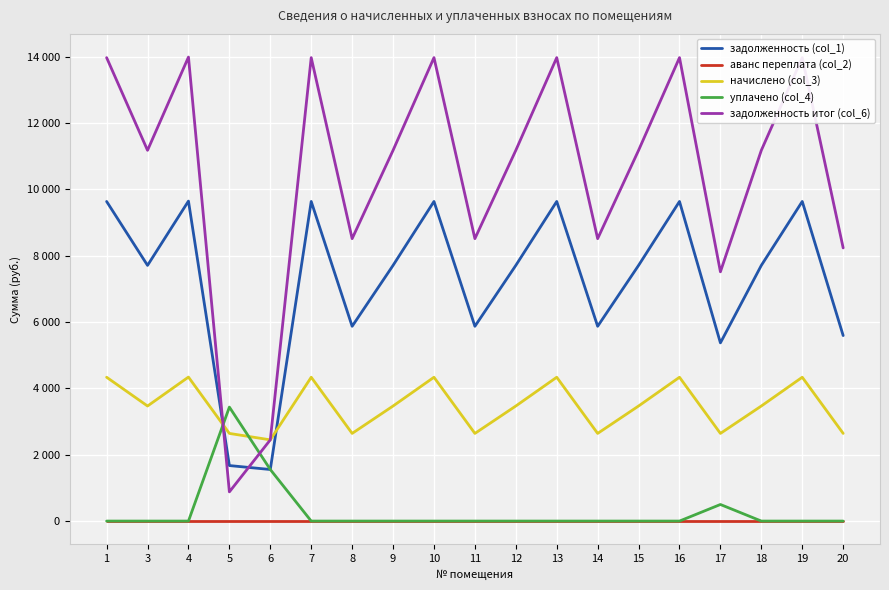

Is this an area chart (filled region under the line)?

No